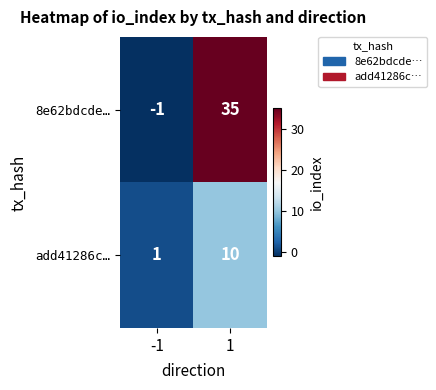

What is the difference between the highest and lowest values at -1?

2